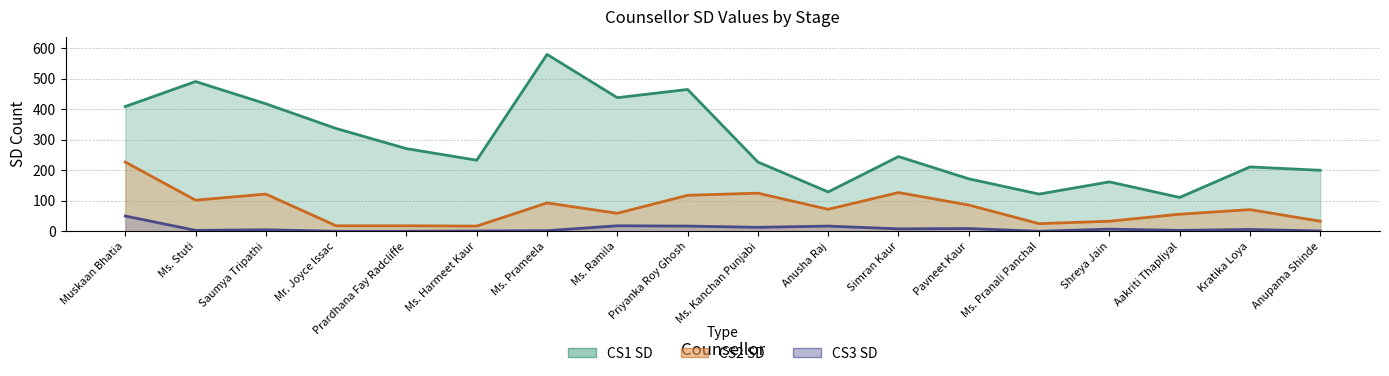

True or false: CS1 SD and CS2 SD cross at least once.

False